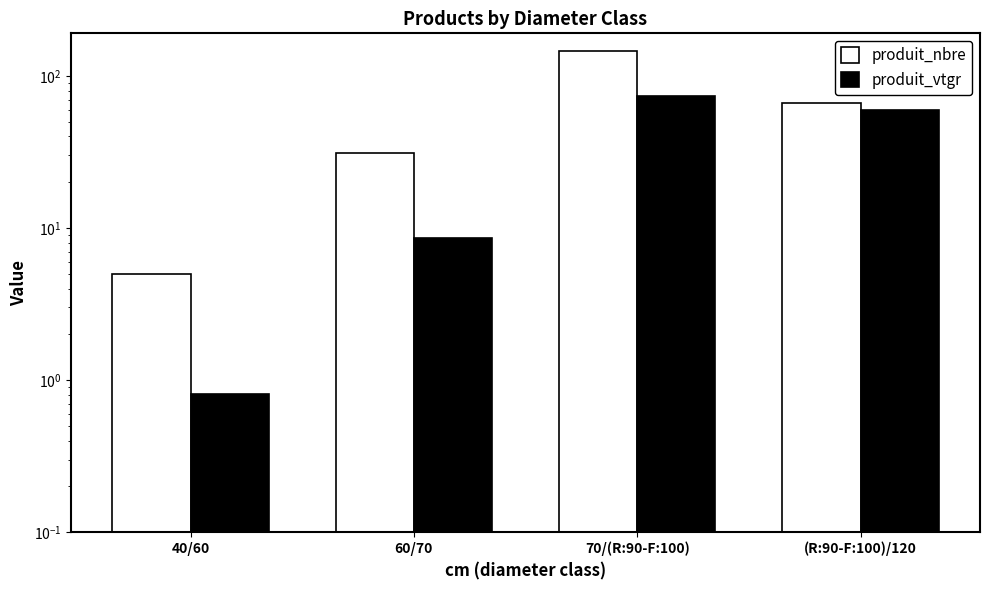

Reading left to right, list all the values displayed in this chart.

produit_nbre: 5.0	31.0	147.0	66.0
produit_vtgr: 0.8	8.6	73.9	59.6